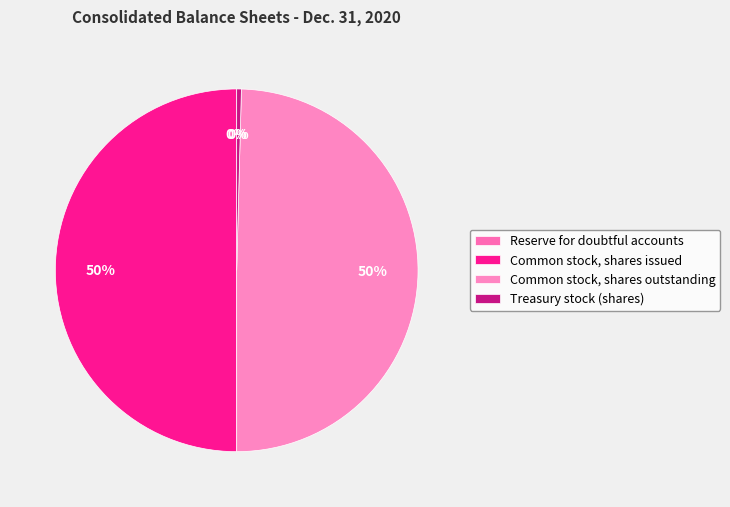

Which slice is the smallest?

Reserve for doubtful accounts